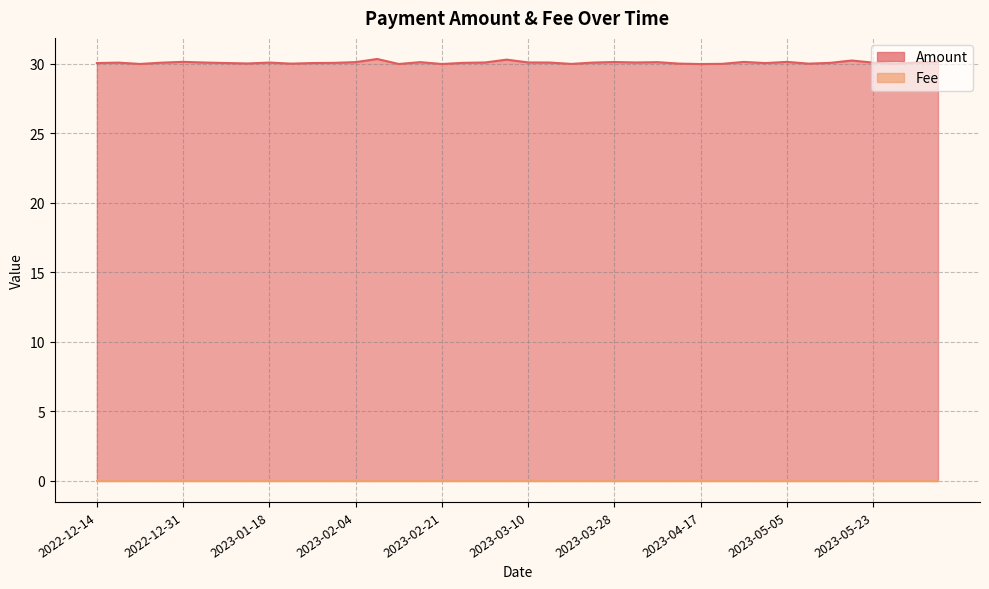

What is the label of the 29th point from the left?

2023-04-17